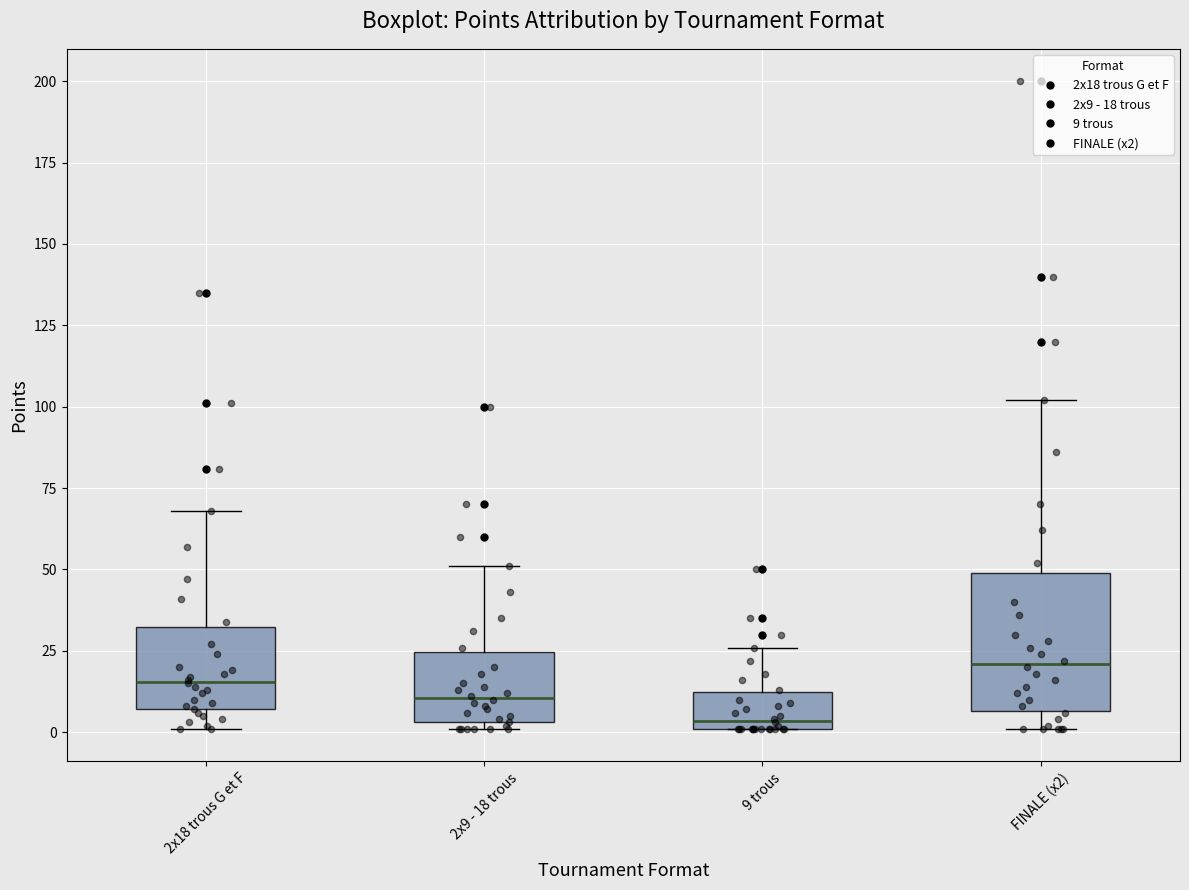

Where does the upper whisker of the box for 9 trous end on the y-axis? The values are not printed on the chart, so give them approximately, as read against the axis.

25